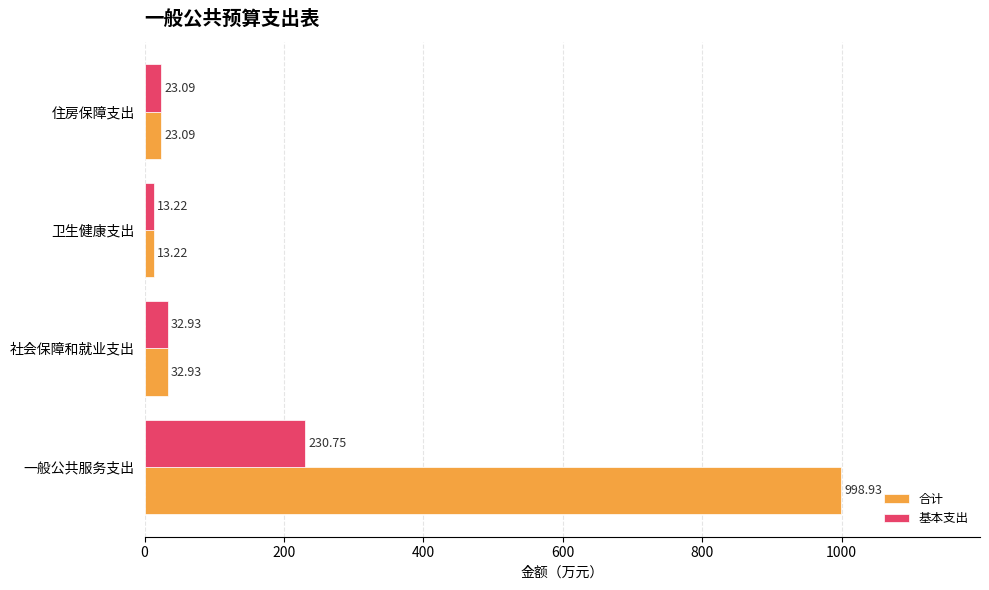

At how many categories does at least one series exceed 418?

1